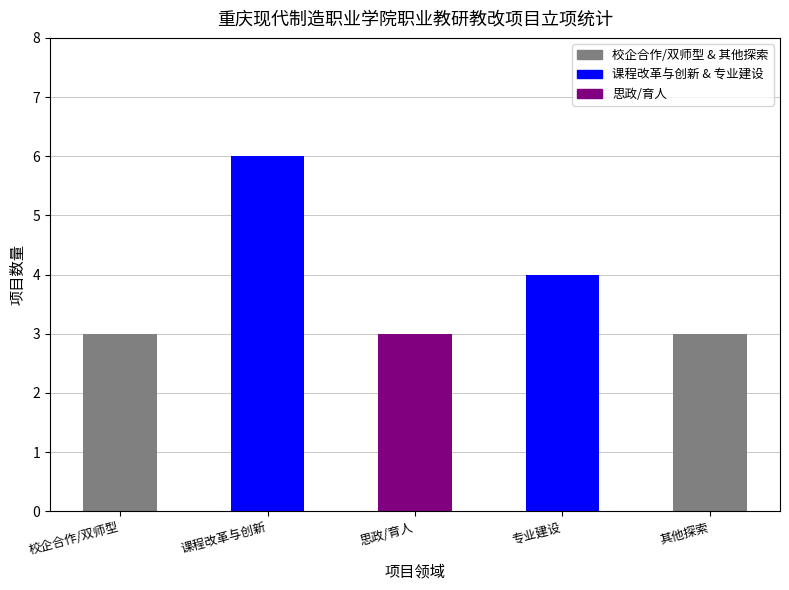

True or false: the data shows 4 at 专业建设.

True